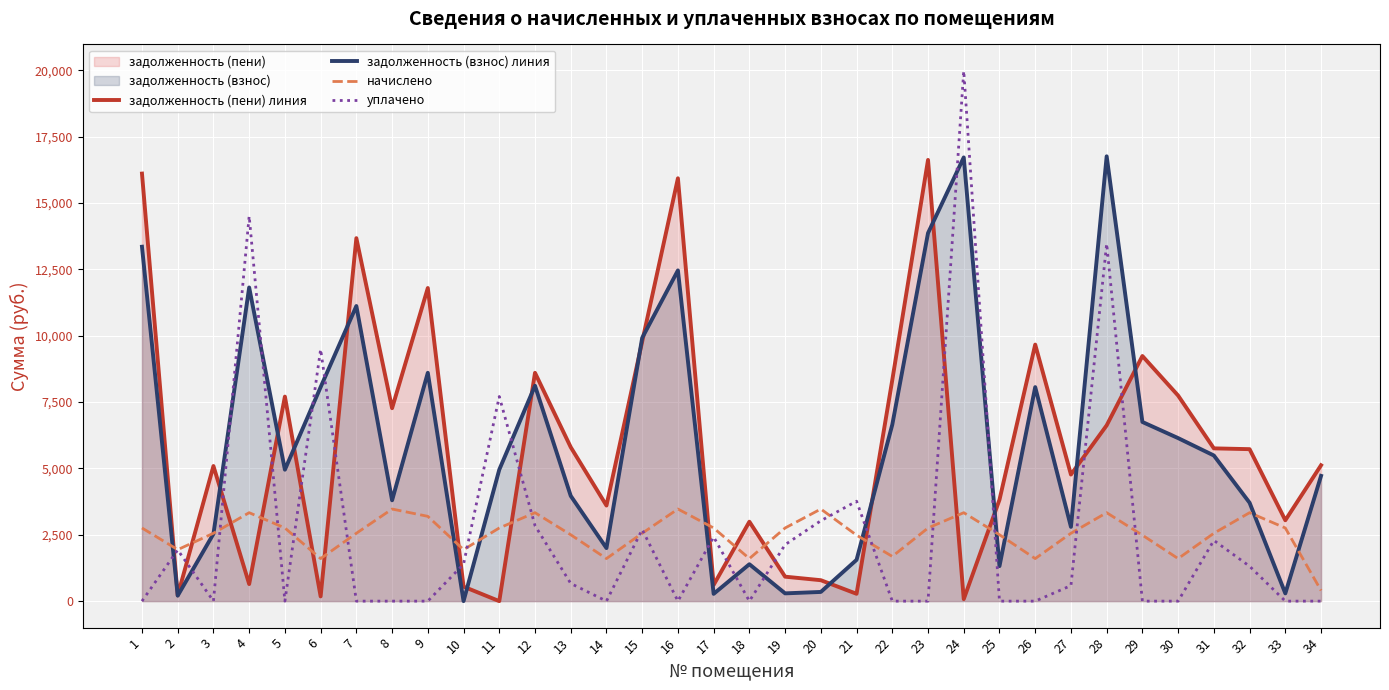

Which series has the widest spread of values?

уплачено